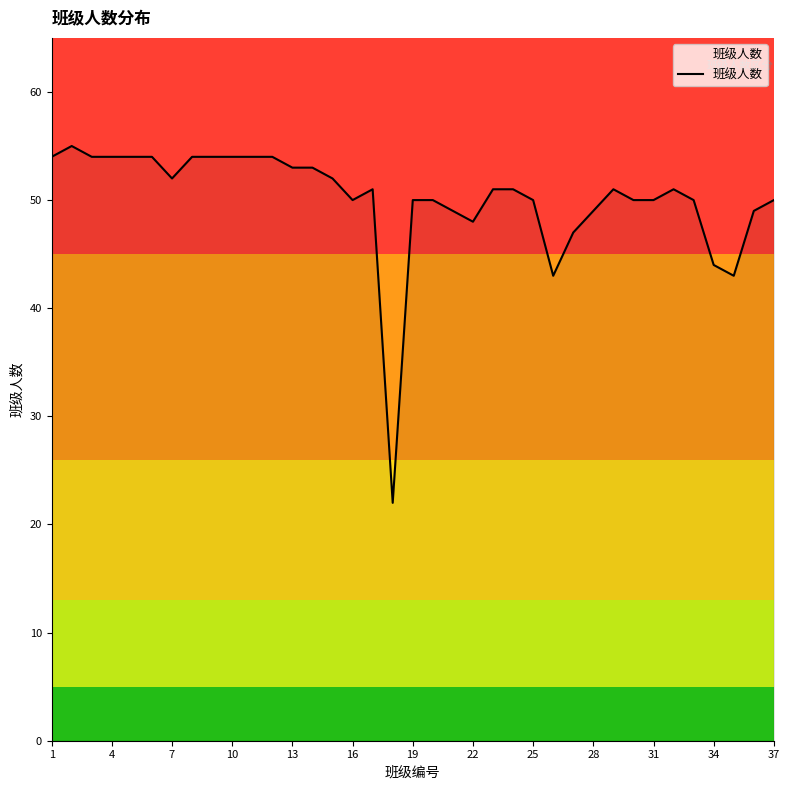

What is the difference between the maximum and minimum values?

33